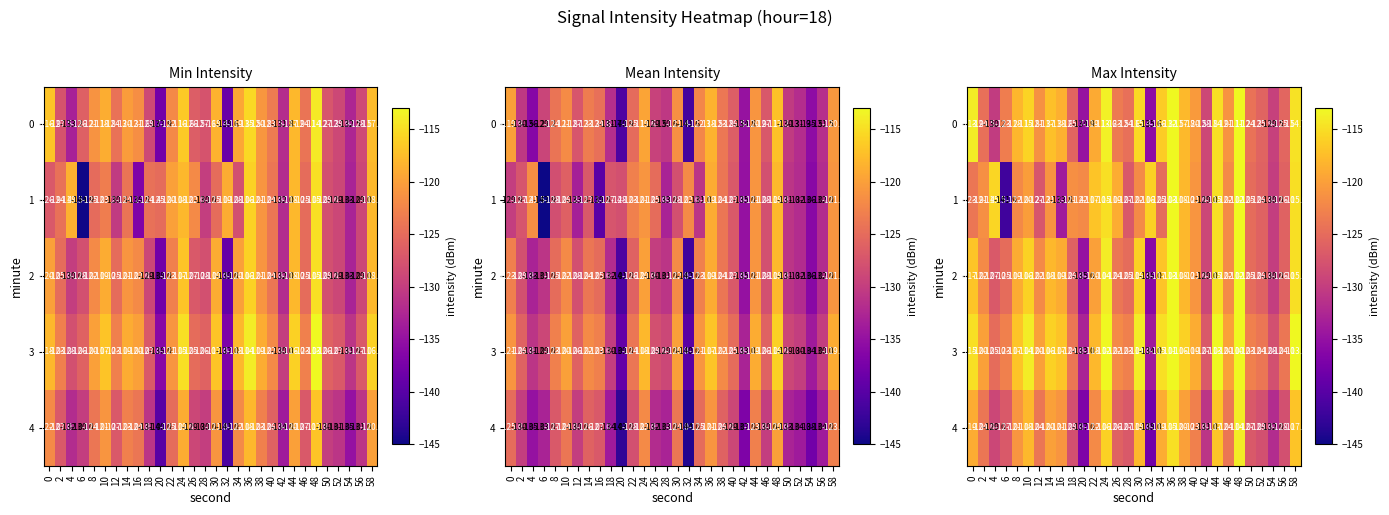

What is the average value of the 4 series?

-123.7